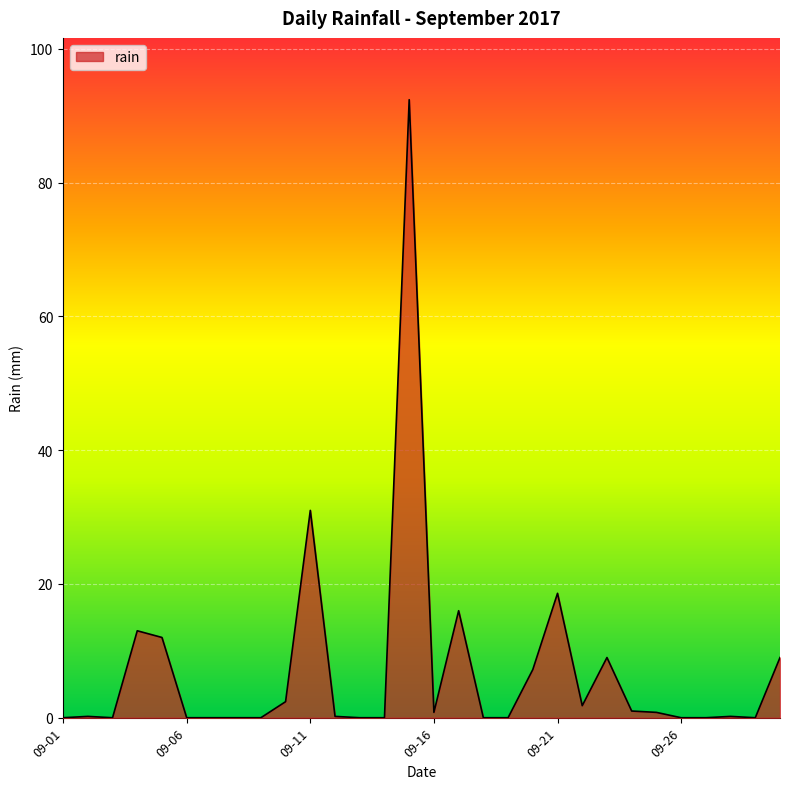

What is the maximum value shown in the chart?

92.4